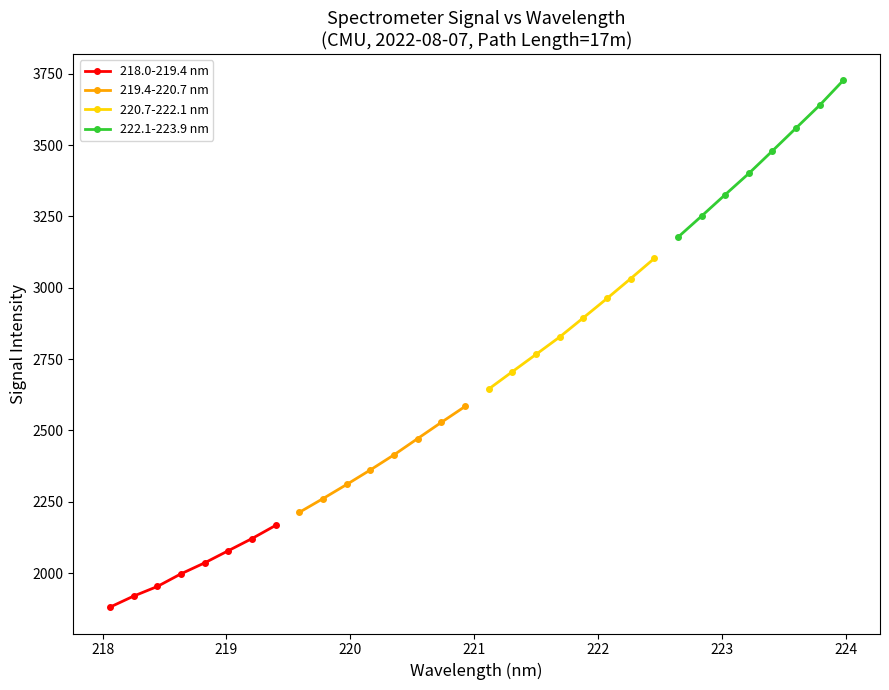

True or false: 222.1-223.9 nm has more than 1 points higher than both neighbors.

False